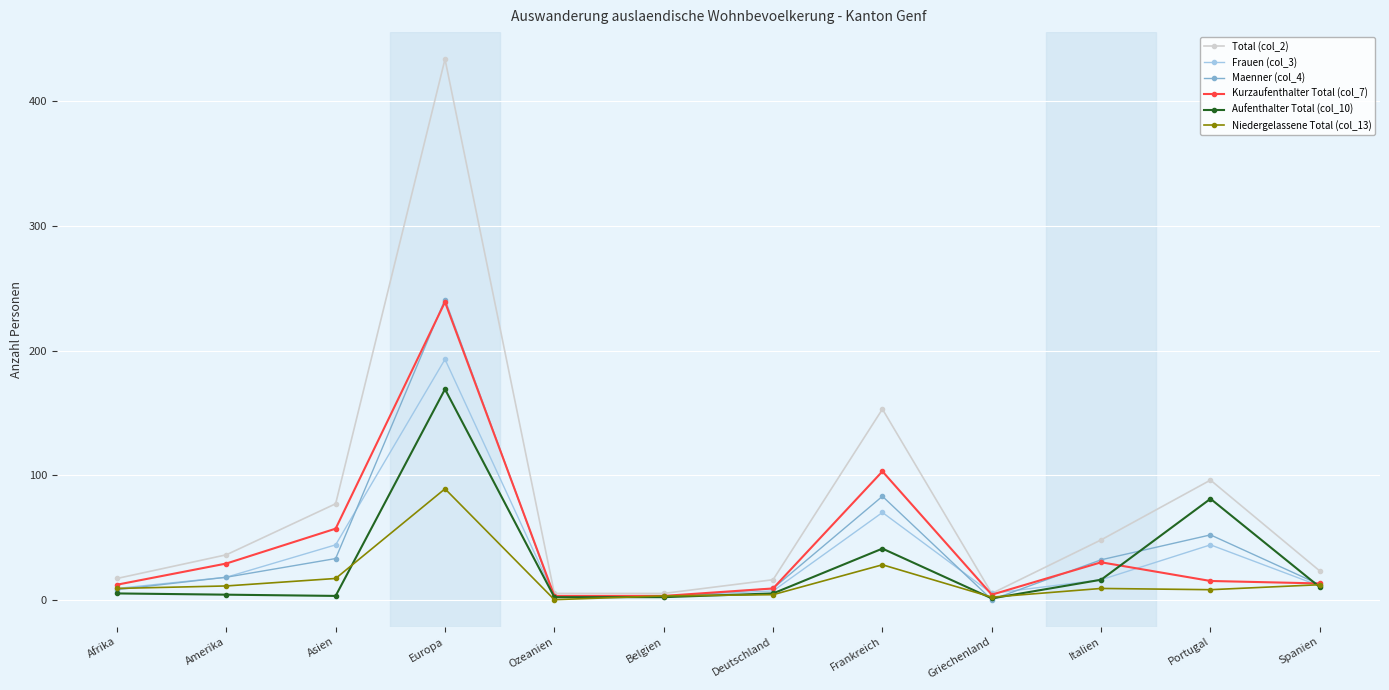

The Kurzaufenthalter Total (col_7) series shows 87 at Europa. True or false?

False